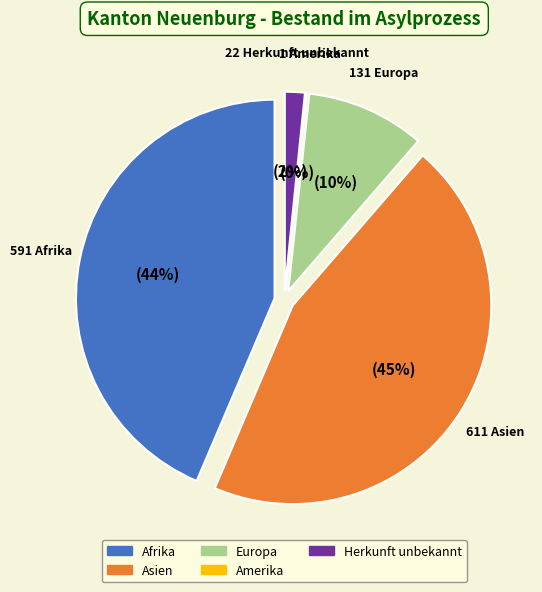

To the nearest percent, what is the average slice percentage?

20%